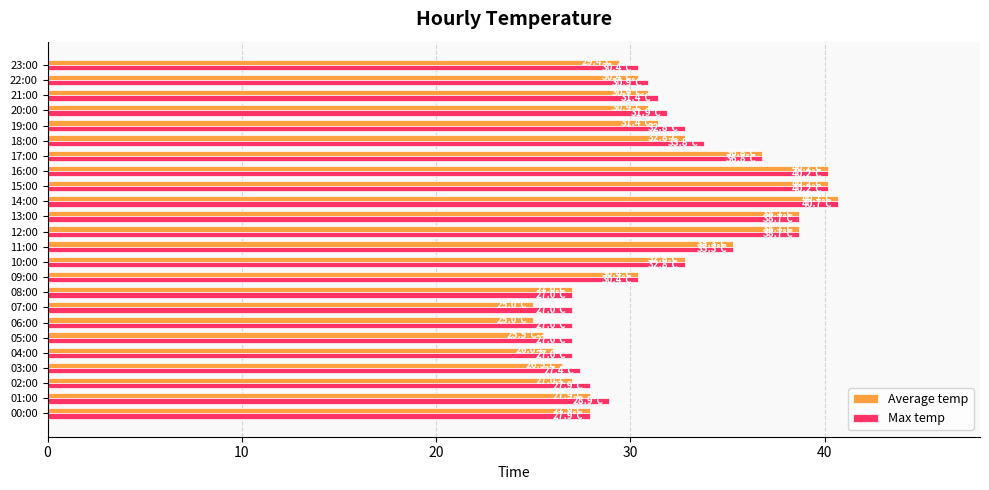

What is the highest value of the Max temp series?

40.7